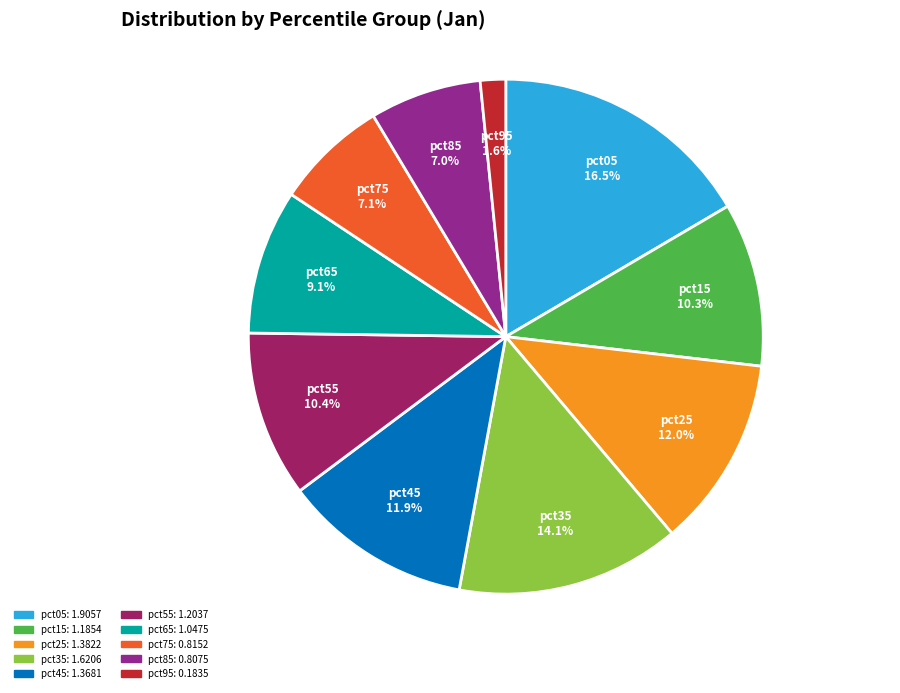

Does any single category account for the majority?

No